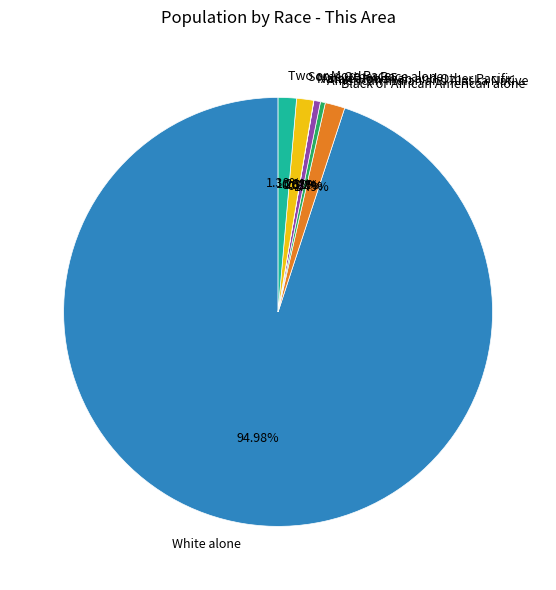

Is the sum of Asian alone and Two or More Races greater than half?

No